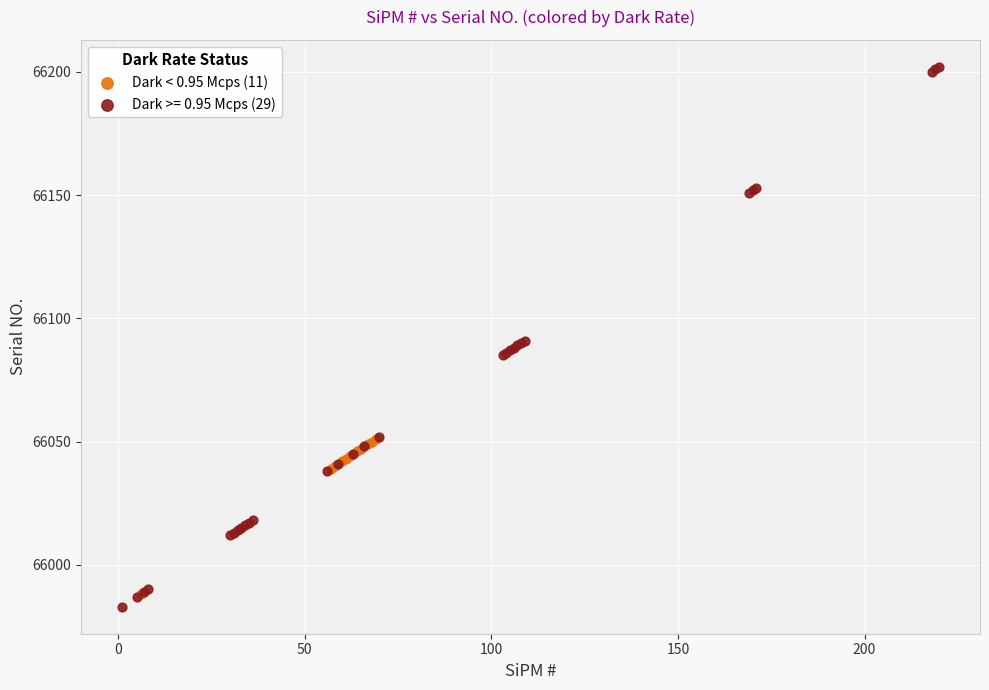

Which series has the widest spread of Y values?

Dark >= 0.95 Mcps (29)